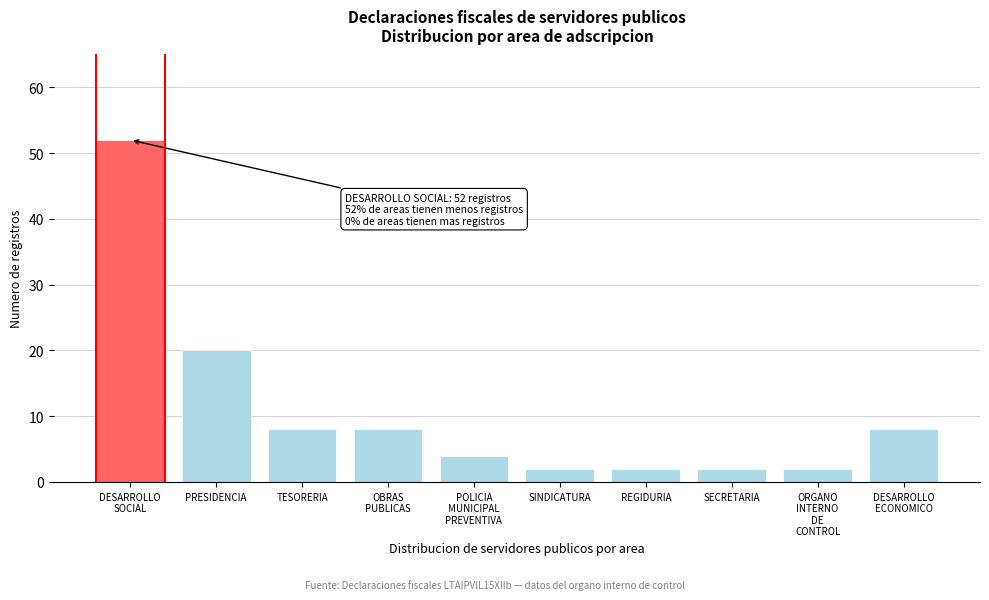

Reading left to right, list all the values displayed in this chart.

52	20	8	8	4	2	2	2	2	8